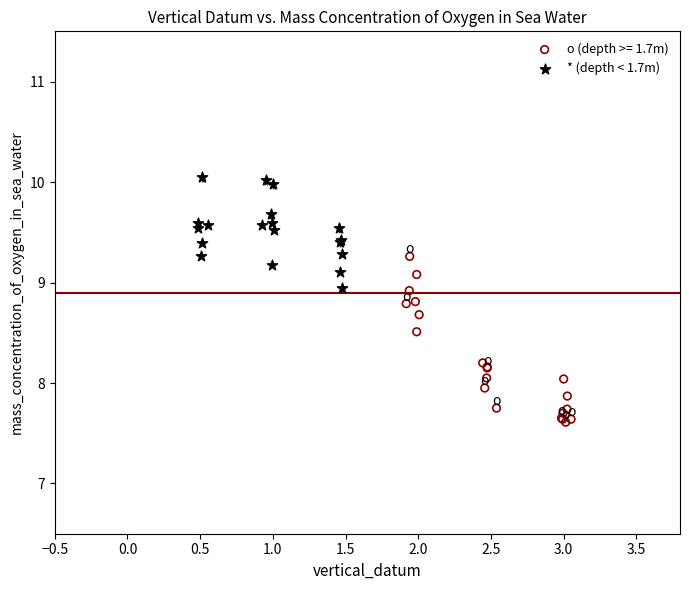

Which series contains the highest Y value?

* (depth < 1.7m)